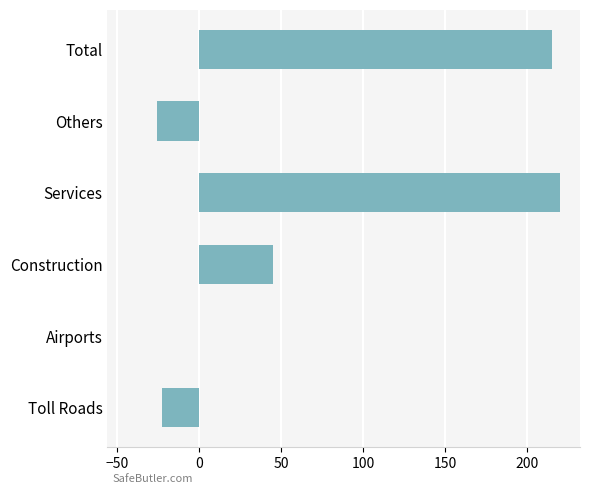

Are the bars horizontal?

Yes